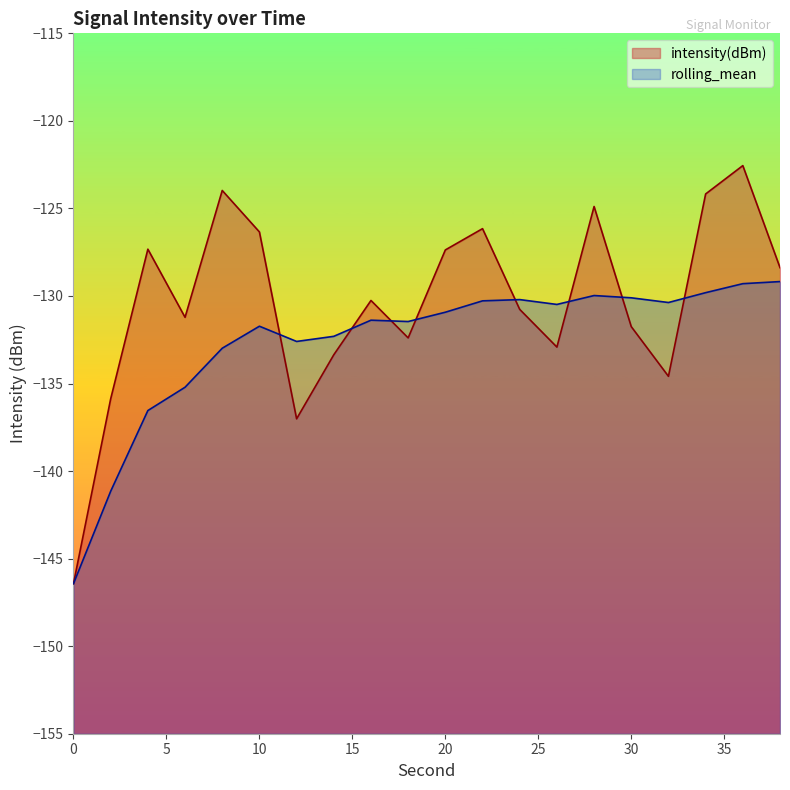

What is the total value across all series at 10?

-258.1